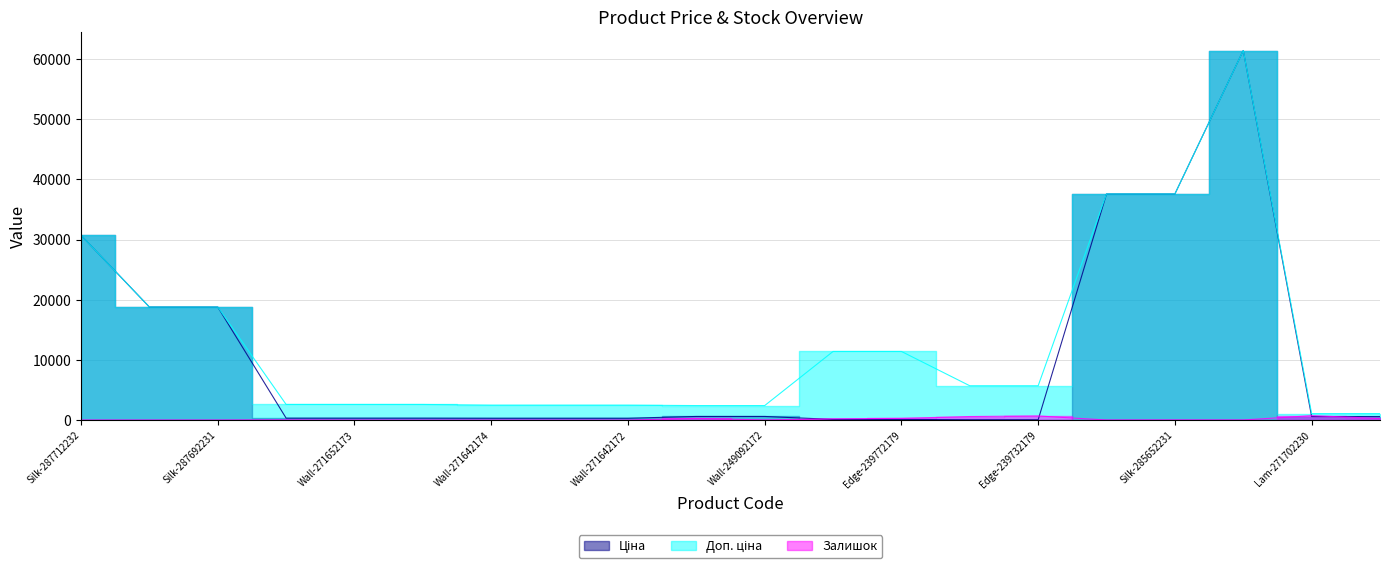

After their last crossing, which series has the higher values: Залишок or Ціна?

Ціна